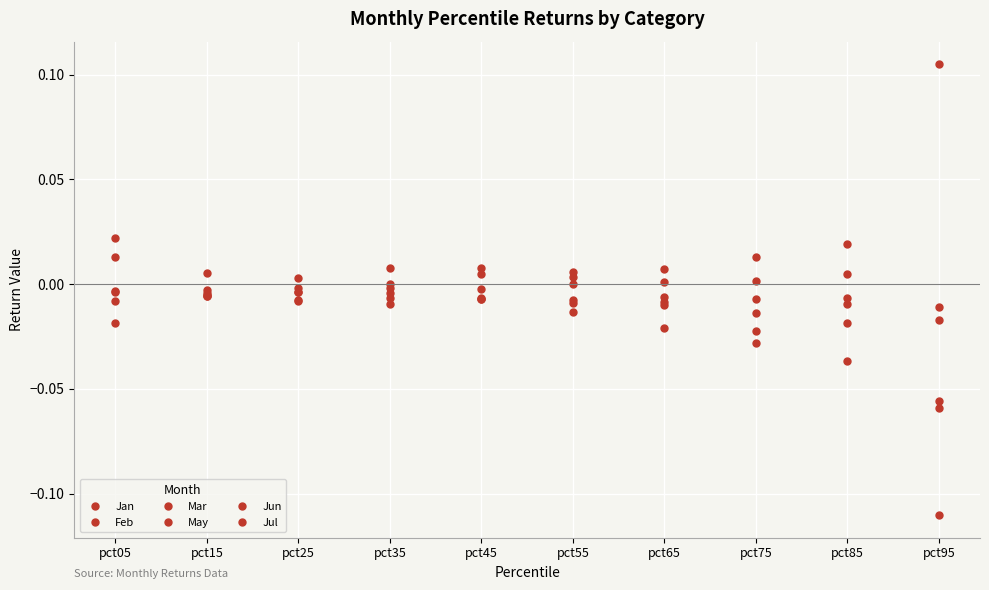

Where is Jan nearest to the value 0?

pct15